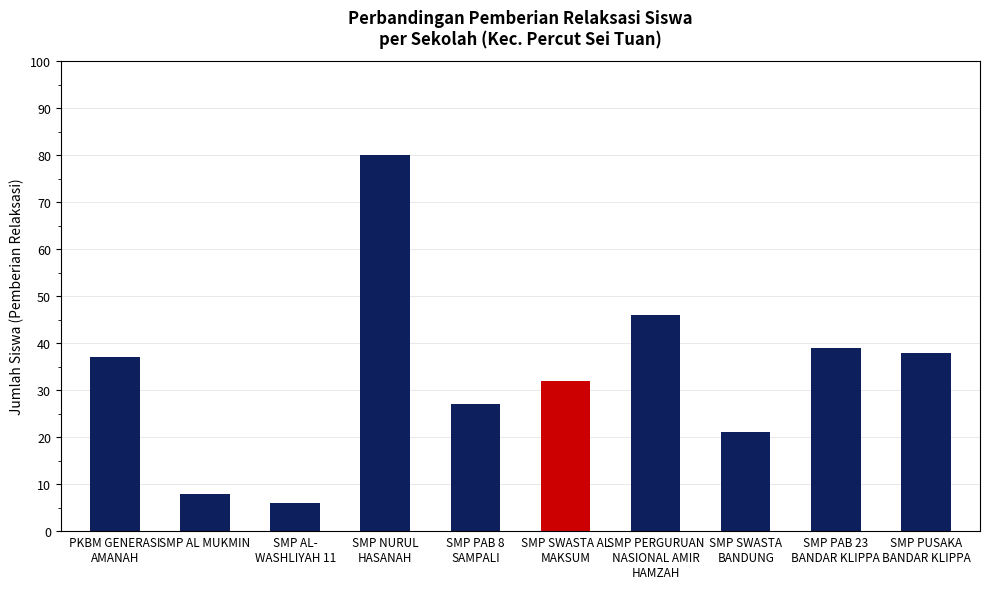

What is the smallest value displayed?

6